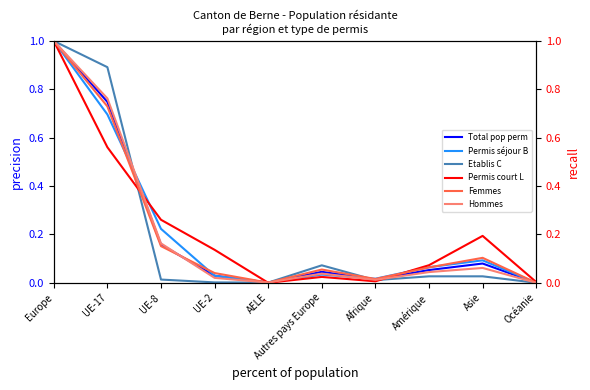

Which series has the largest total across all categories?

Permis court L